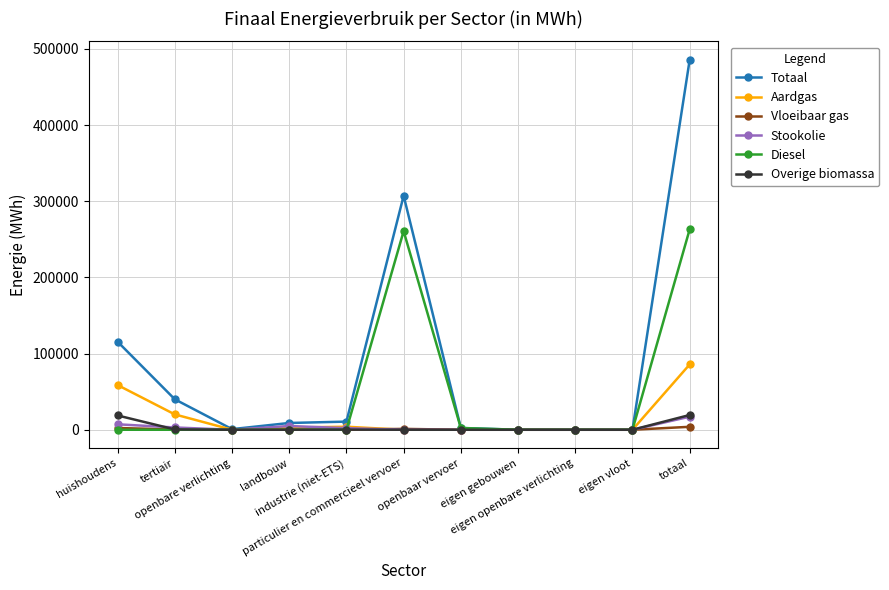

What is the difference between the Vloeibaar gas values at totaal and eigen gebouwen?

3872.7